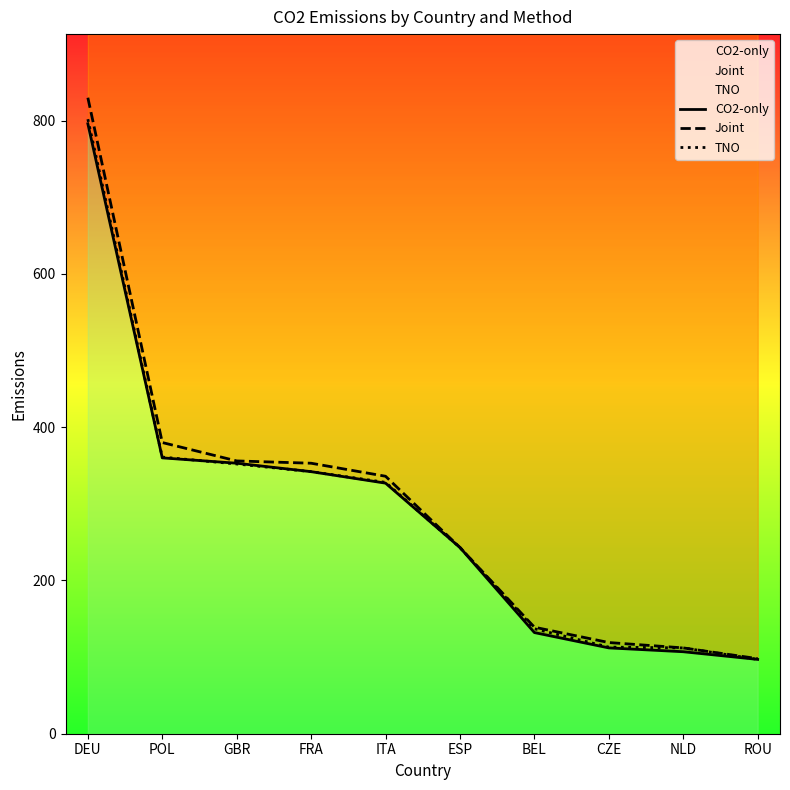

Between which two adjacent categories do CO2-only and TNO first intersect?

POL and GBR